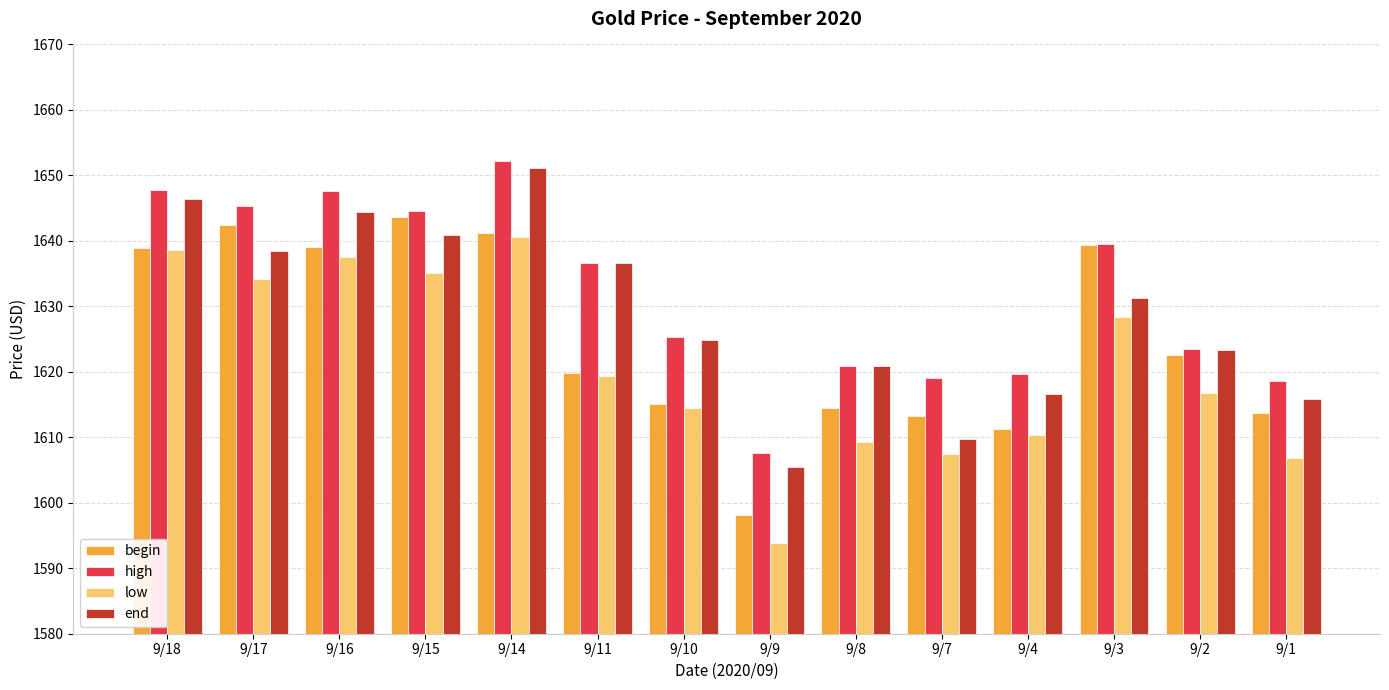

At which category is the sum across all series the highest?

9/14